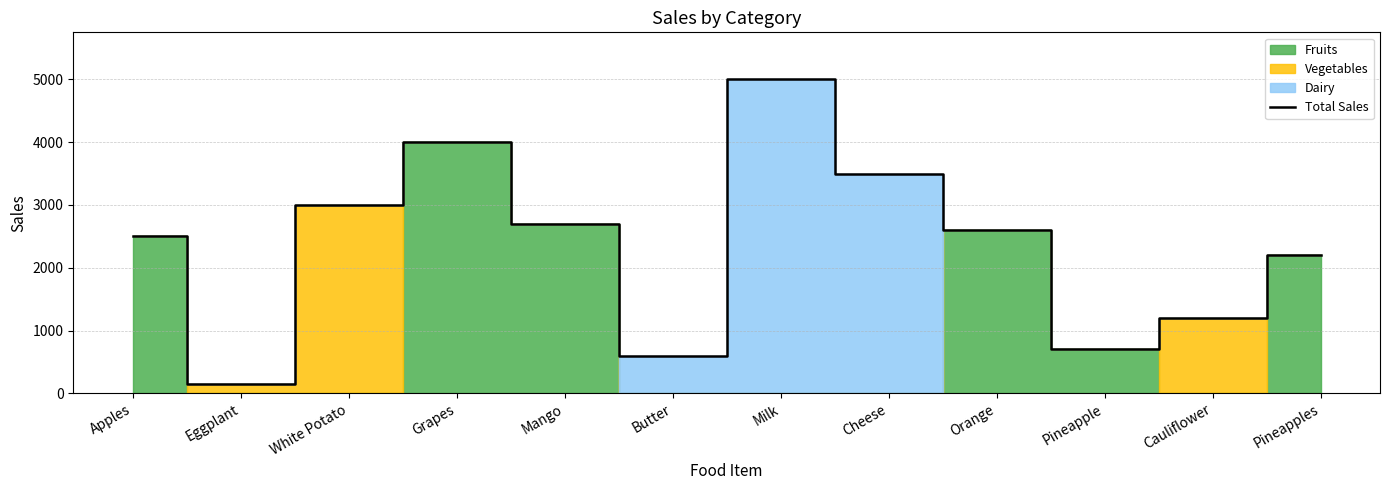

What is the label of the 11th point from the left?

Cauliflower